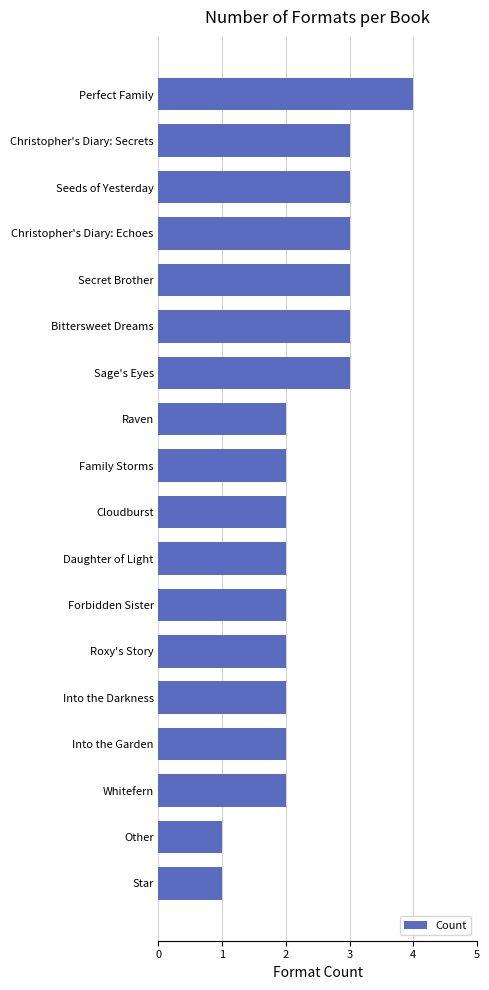

What is the average value?

2